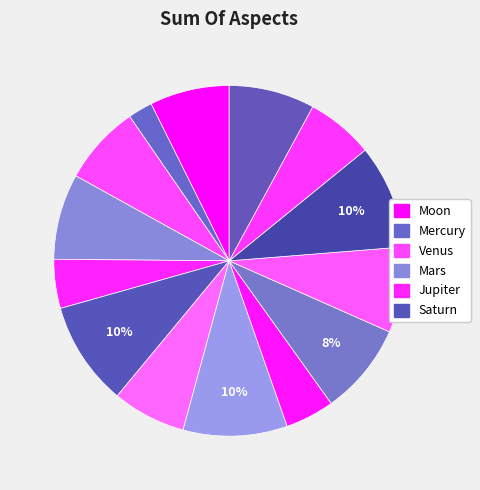

How many segments does this pie chart have?

14